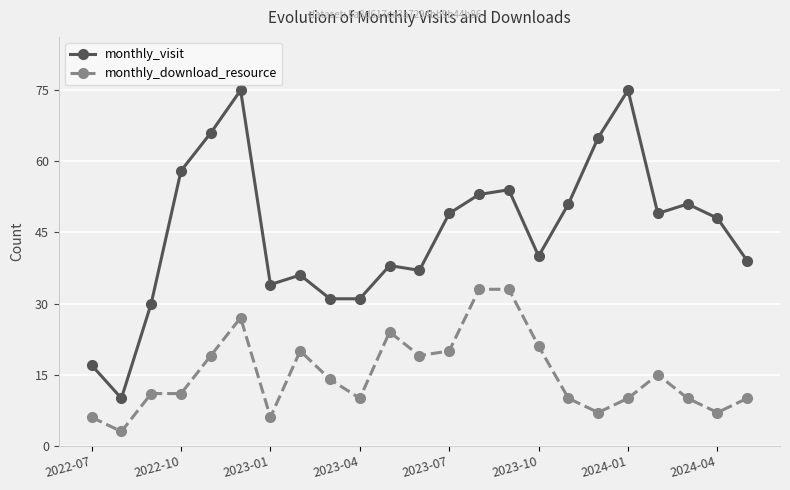

Reading right to left, extract all data points from this chart.

monthly_visit: 39	48	51	49	75	65	51	40	54	53	49	37	38	31	31	36	34	75	66	58	30	10	17
monthly_download_resource: 10	7	10	15	10	7	10	21	33	33	20	19	24	10	14	20	6	27	19	11	11	3	6